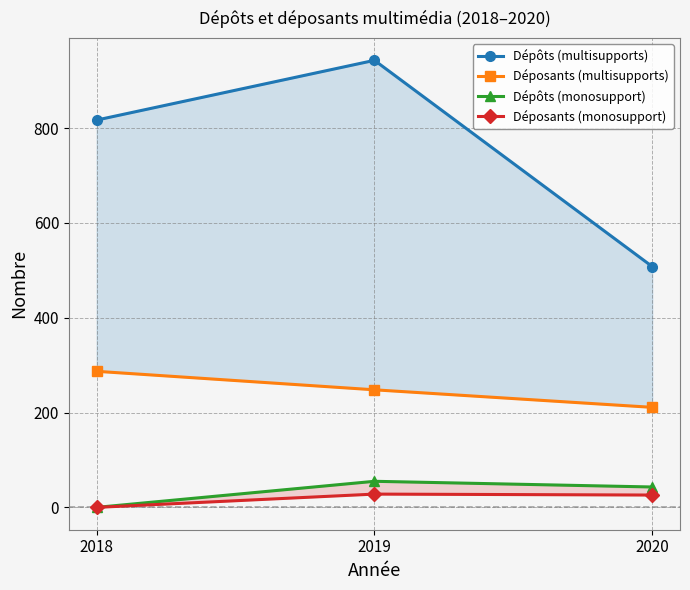

What is the highest value of the Dépôts (multisupports) series?

943